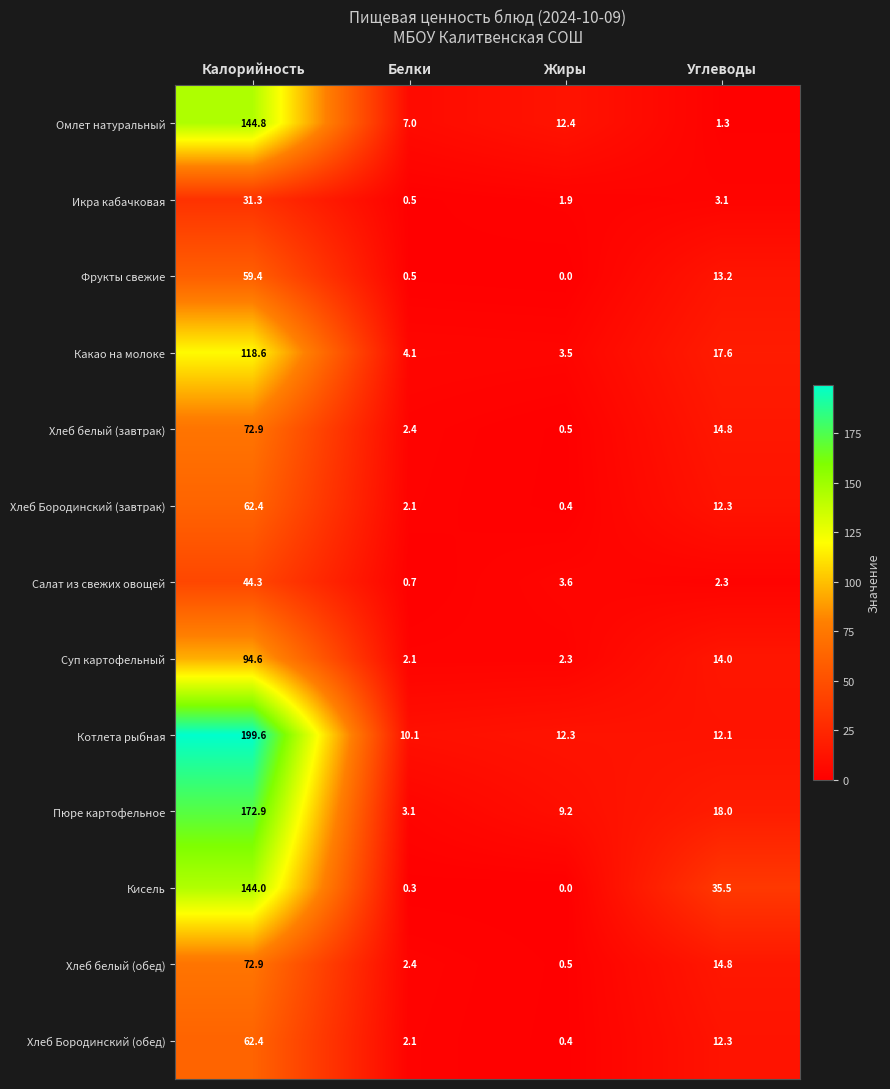

At which label is Хлеб Бородинский (обед) closest to 31?

Углеводы